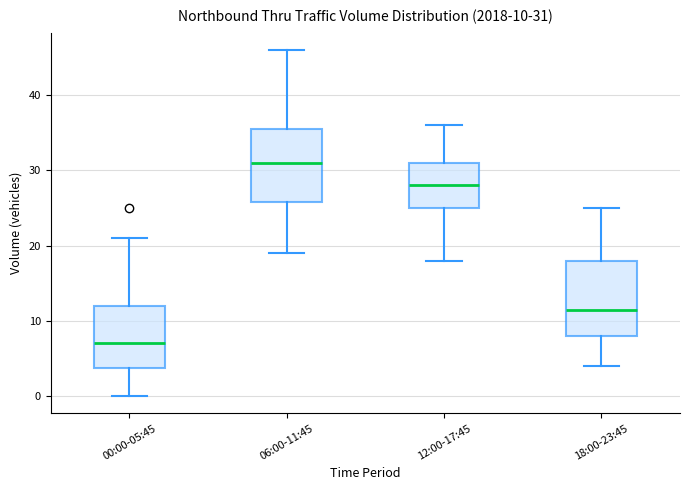

Which box has the highest median line?

06:00-11:45